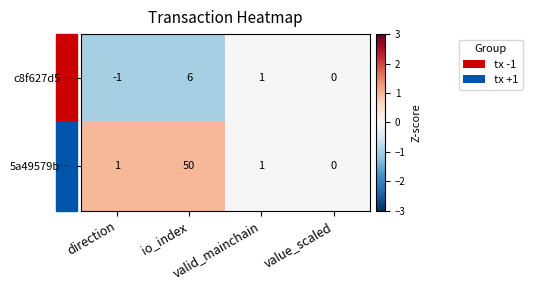

Which series has the widest spread of values?

5a49579b…